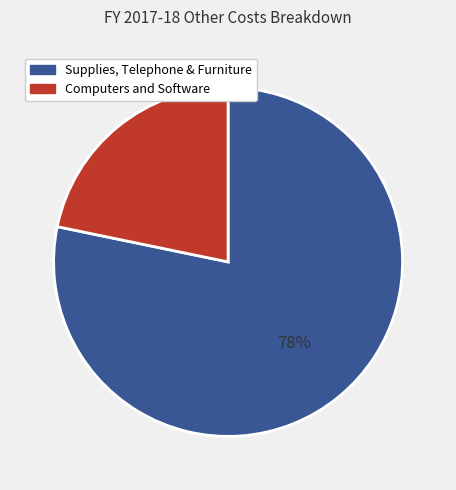

The Supplies, Telephone & Furniture slice represents 78% of the pie. True or false?

True